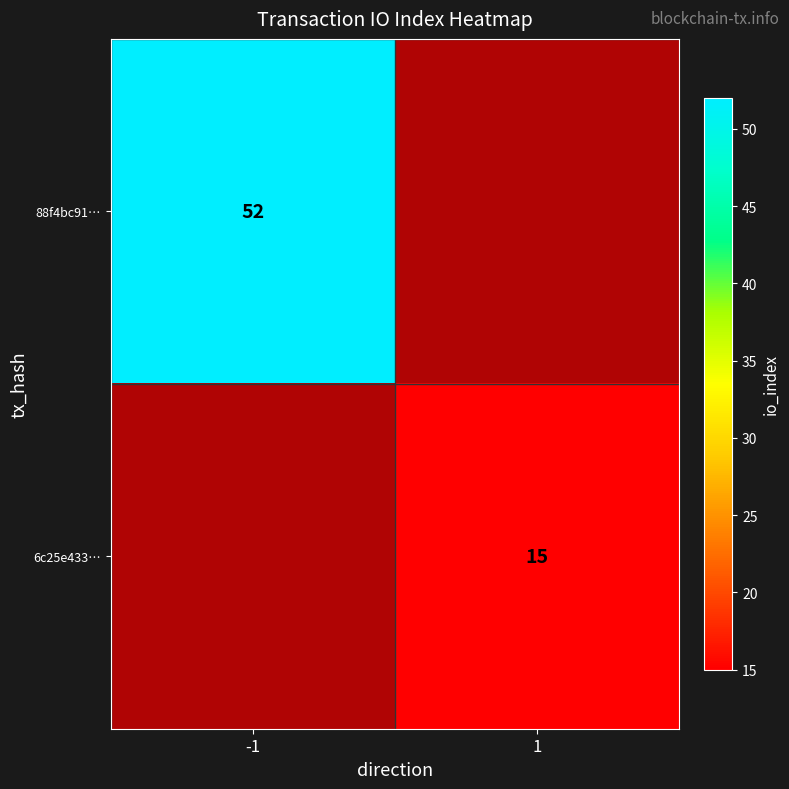

At which category is the sum across all series the highest?

-1